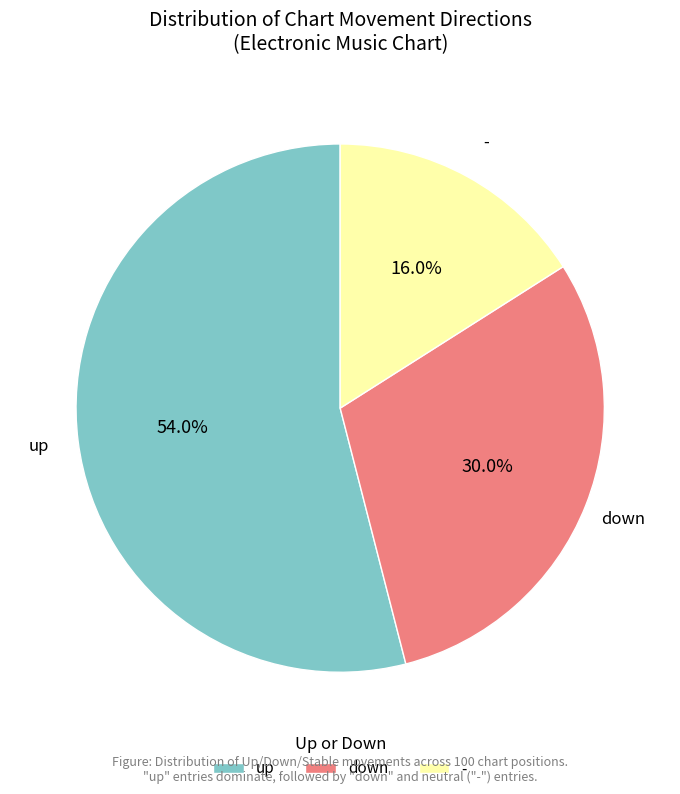

How many slices are in this pie chart?

3